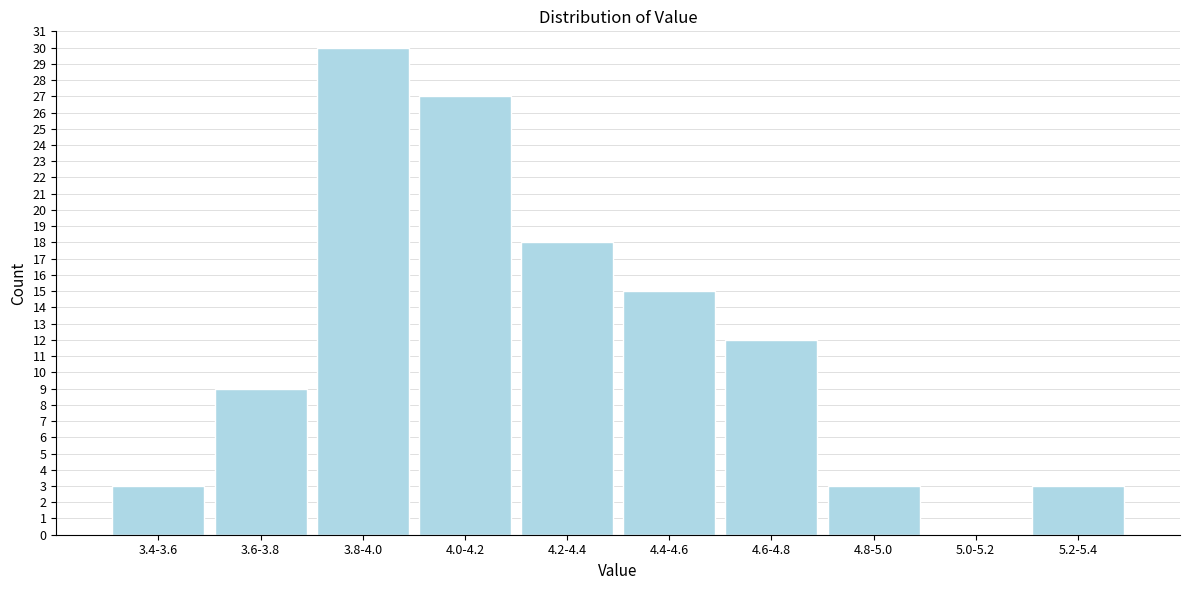

Reading left to right, extract all data points from this chart.

3.4-3.6=3	3.6-3.8=9	3.8-4.0=30	4.0-4.2=27	4.2-4.4=18	4.4-4.6=15	4.6-4.8=12	4.8-5.0=3	5.0-5.2=0	5.2-5.4=3